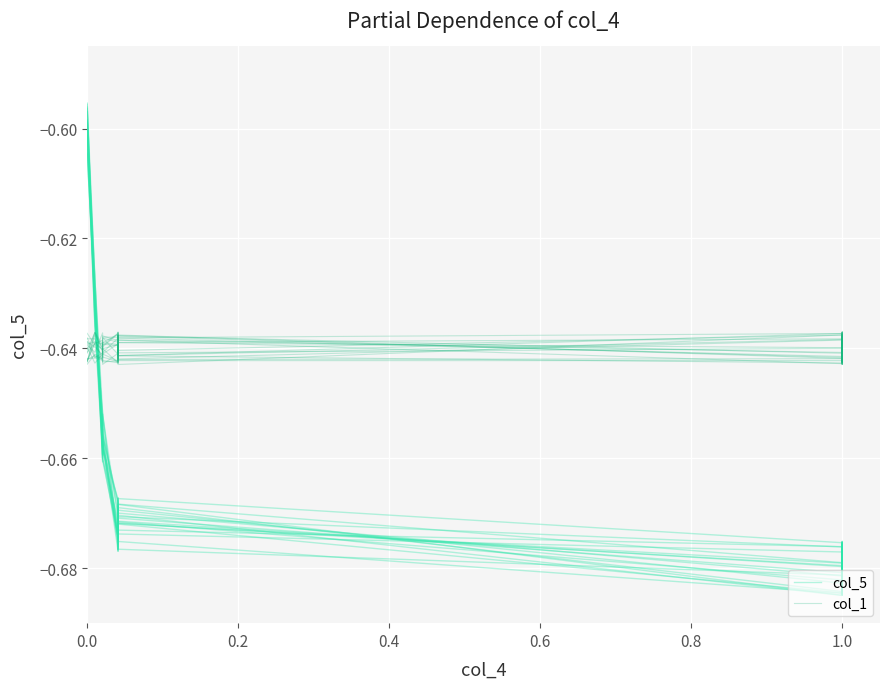

What position from the right is 0.0?

20